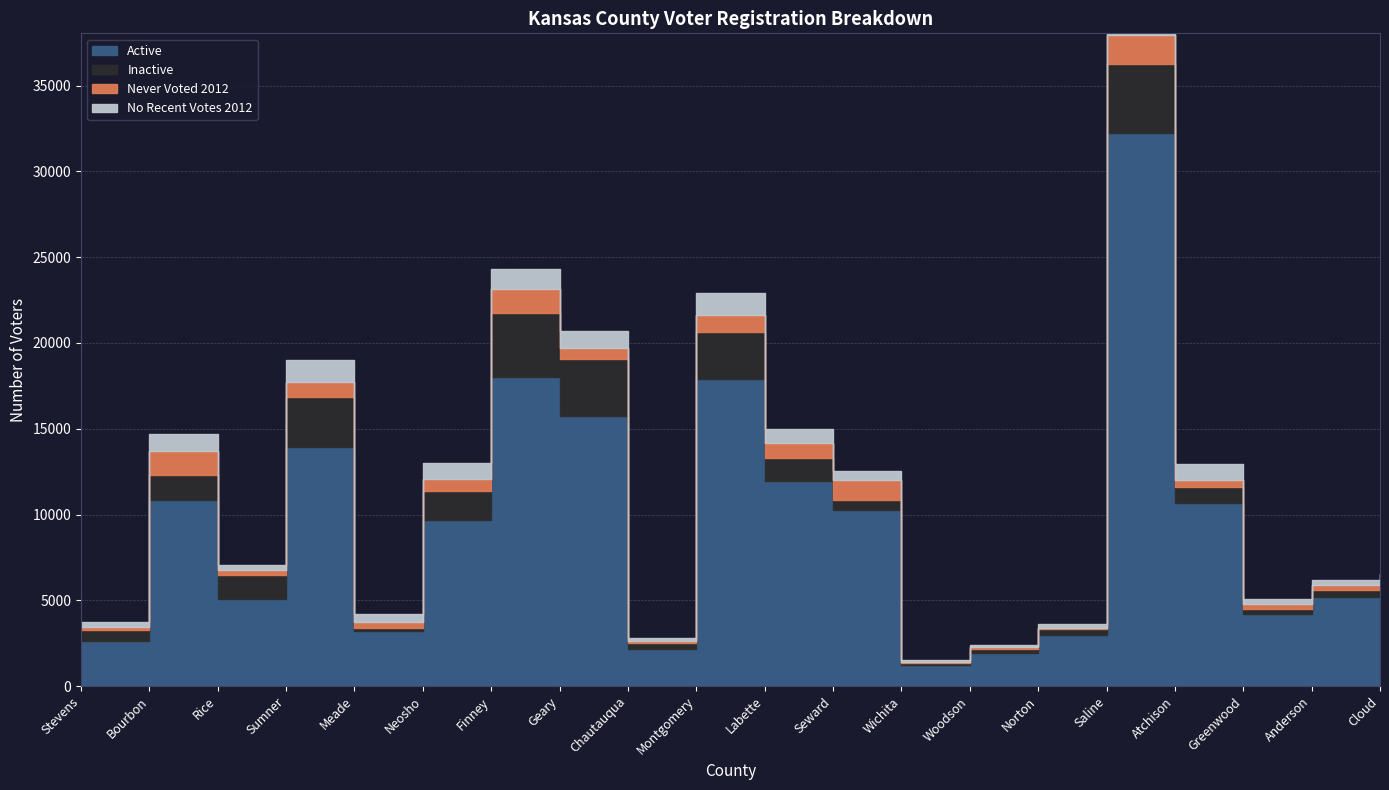

What is the value of the Inactive point at the 18th from the left?

288